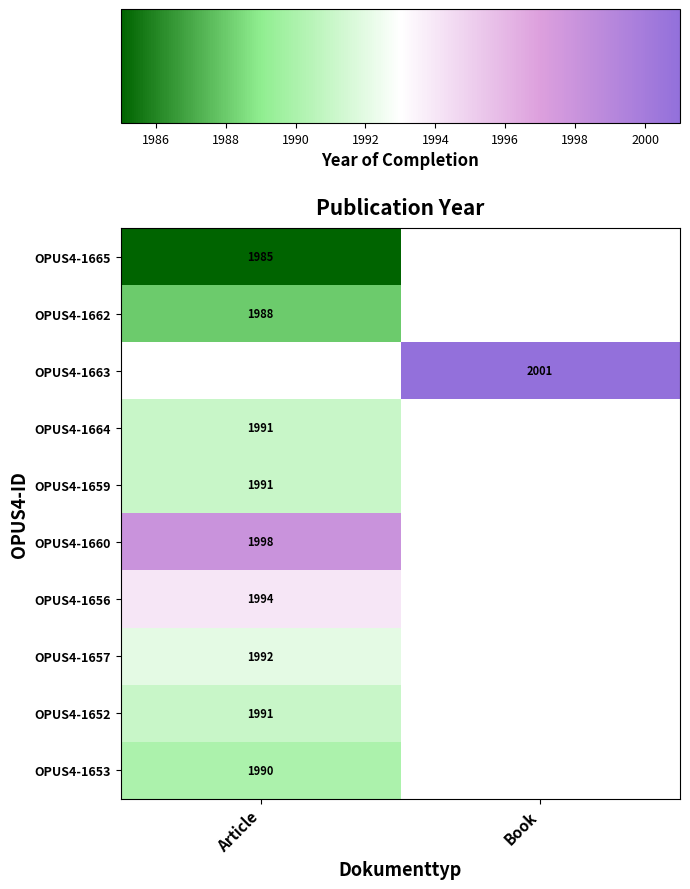

The OPUS4-1662 series shows 1988 at Article. True or false?

True